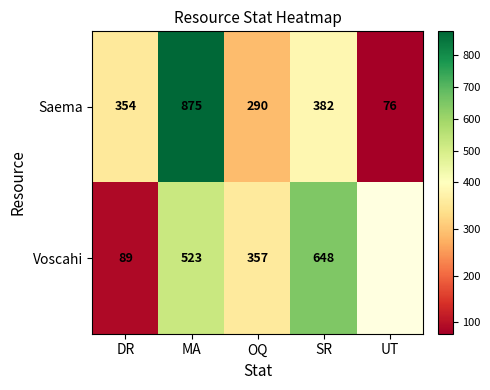

What is the spread (max minus min) of values at SR?

266